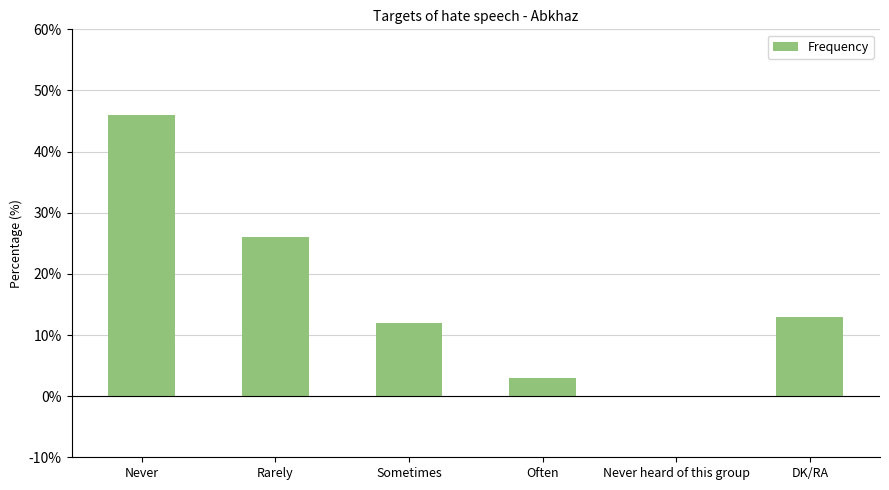

What is the change in value from Rarely to Sometimes?

-14